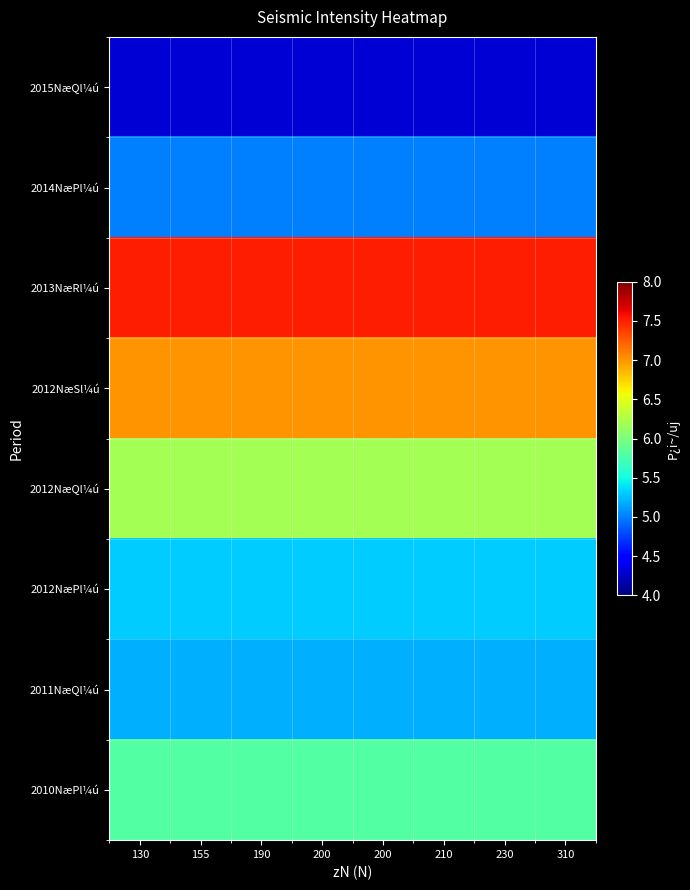

Reading right to left, extract all data points from this chart.

2015NæQl¼ú: 310=4.3	230=4.3	210=4.3	200=4.3	200=4.3	190=4.3	155=4.3	130=4.3
2014NæPl¼ú: 310=5.0	230=5.0	210=5.0	200=5.0	200=5.0	190=5.0	155=5.0	130=5.0
2013NæRl¼ú: 310=7.5	230=7.5	210=7.5	200=7.5	200=7.5	190=7.5	155=7.5	130=7.5
2012NæSl¼ú: 310=7.0	230=7.0	210=7.0	200=7.0	200=7.0	190=7.0	155=7.0	130=7.0
2012NæQl¼ú: 310=6.2	230=6.2	210=6.2	200=6.2	200=6.2	190=6.2	155=6.2	130=6.2
2012NæPl¼ú: 310=5.3	230=5.3	210=5.3	200=5.3	200=5.3	190=5.3	155=5.3	130=5.3
2011NæQl¼ú: 310=5.2	230=5.2	210=5.2	200=5.2	200=5.2	190=5.2	155=5.2	130=5.2
2010NæPl¼ú: 310=5.8	230=5.8	210=5.8	200=5.8	200=5.8	190=5.8	155=5.8	130=5.8